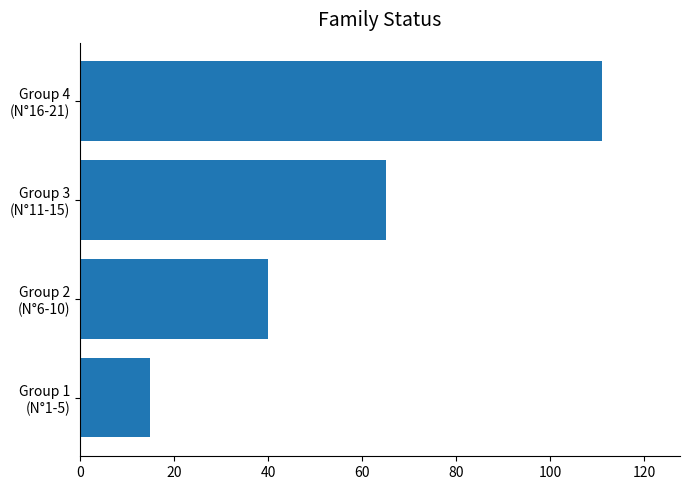

Reading top to bottom, what are all the values shown in this chart?

111	65	40	15